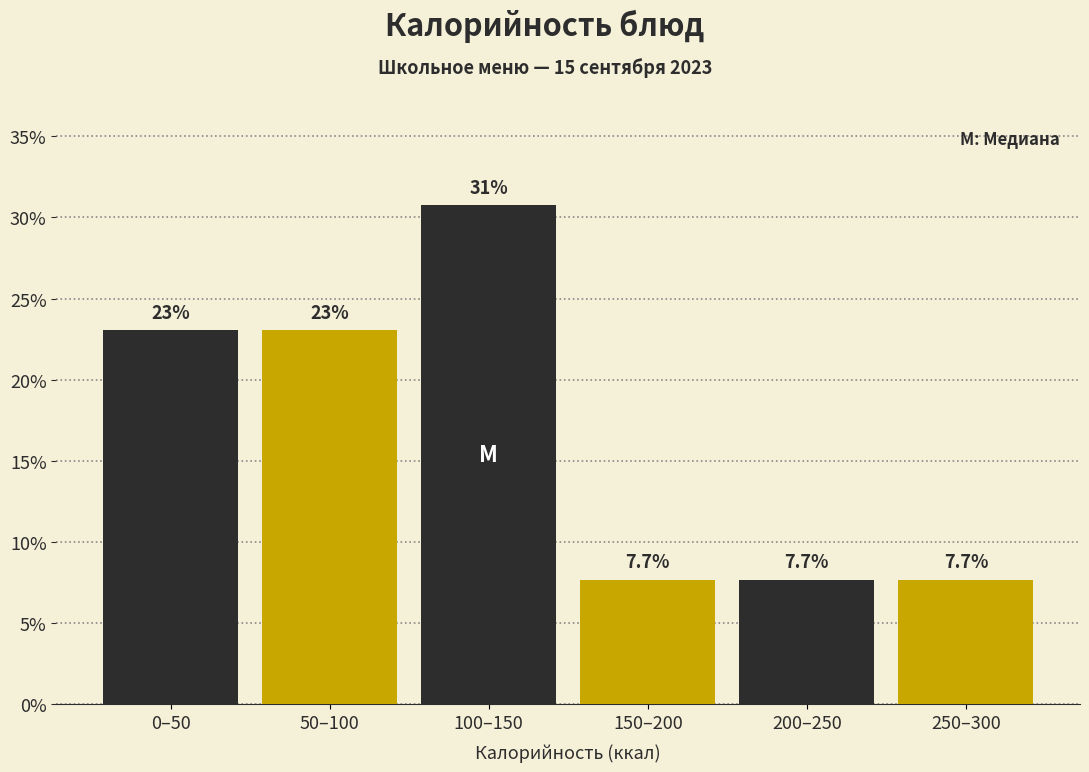

Reading left to right, what are all the values shown in this chart?

0–50=23.1	50–100=23.1	100–150=30.8	150–200=7.7	200–250=7.7	250–300=7.7